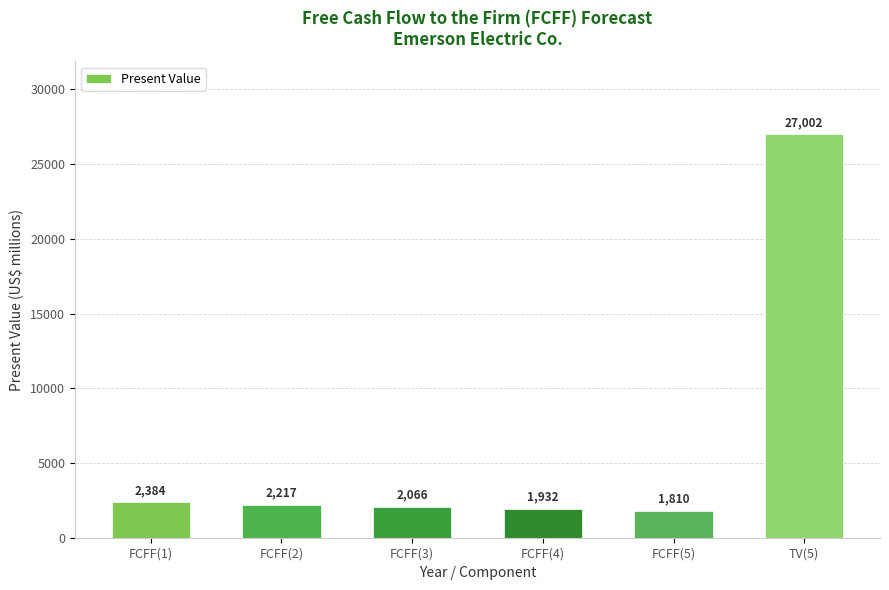

List the labels in order of value, smallest first.

FCFF(5), FCFF(4), FCFF(3), FCFF(2), FCFF(1), TV(5)